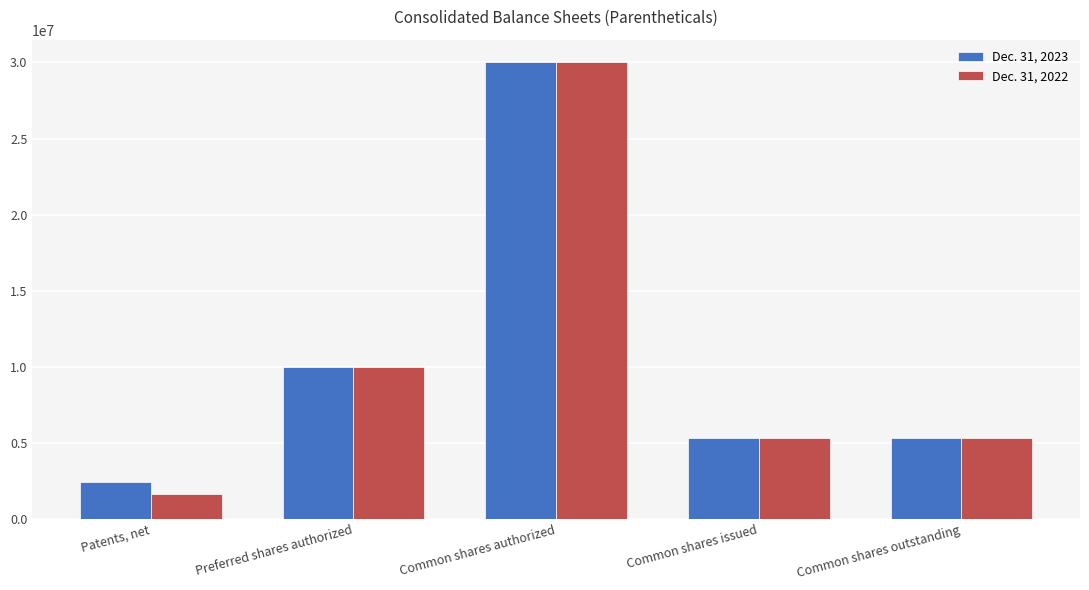

At how many categories does at least one series exceed 22177738?

1